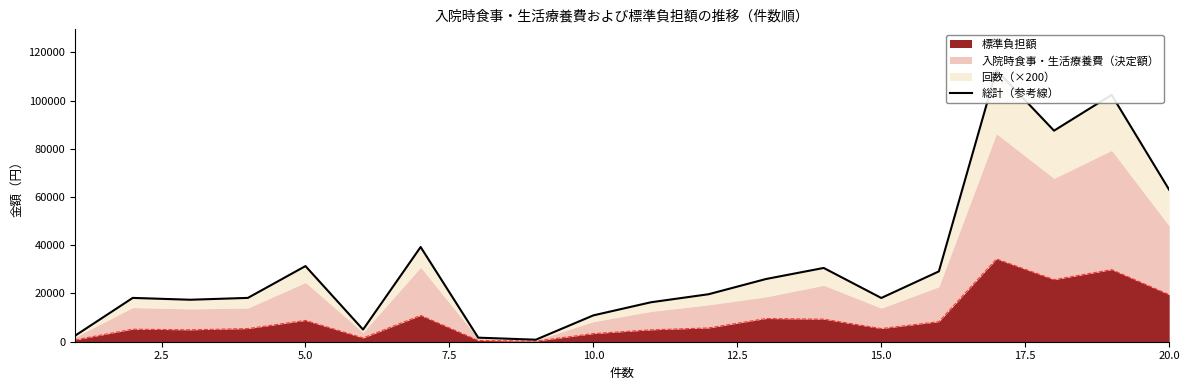

Reading left to right, list all the values displayed in this chart.

2520	18168	17404	18172	31364	5040	39272	1680	840	10928	16360	19690	26014	30590	18140	29160	112630	87506	102348	63000